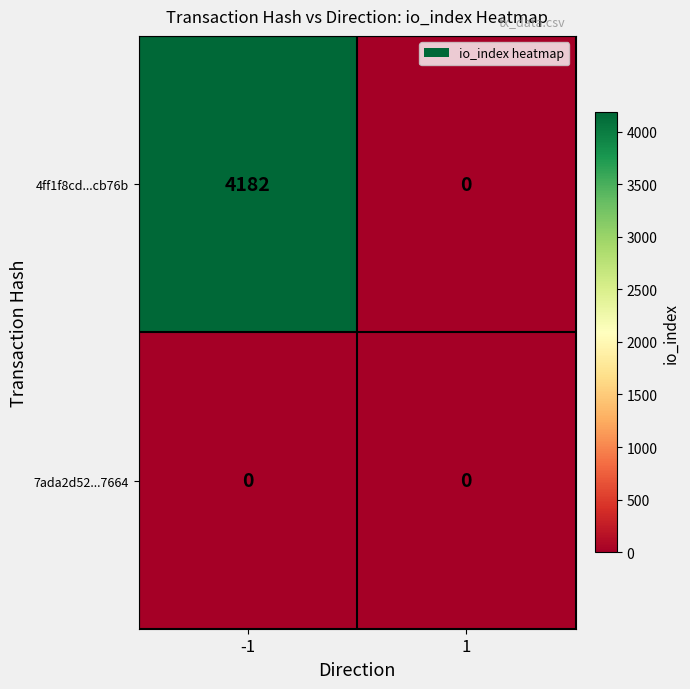

List the labels in order of 4ff1f8cd...cb76b value, smallest first.

1, -1